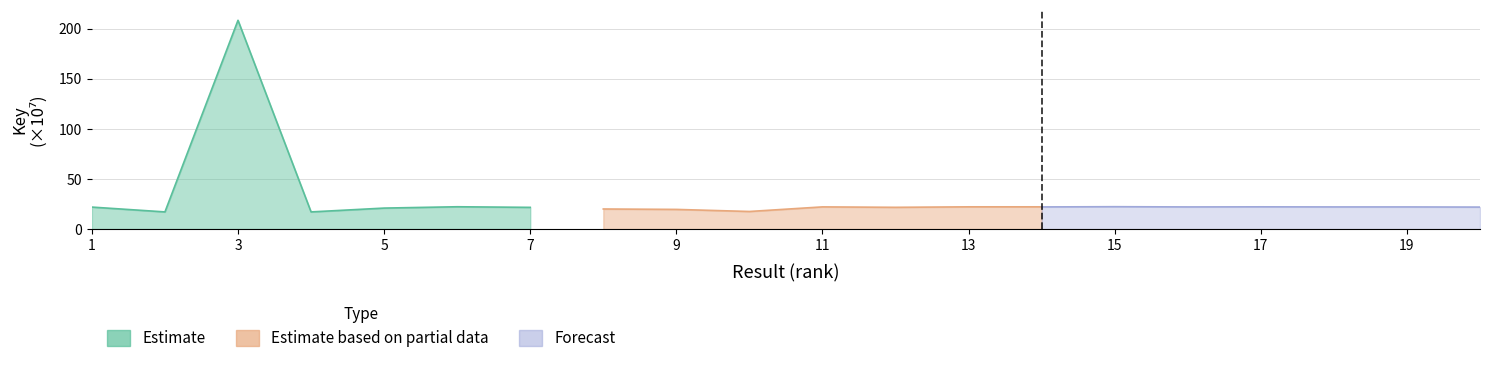

Read the Estimate based on partial data value at 7.

22.2